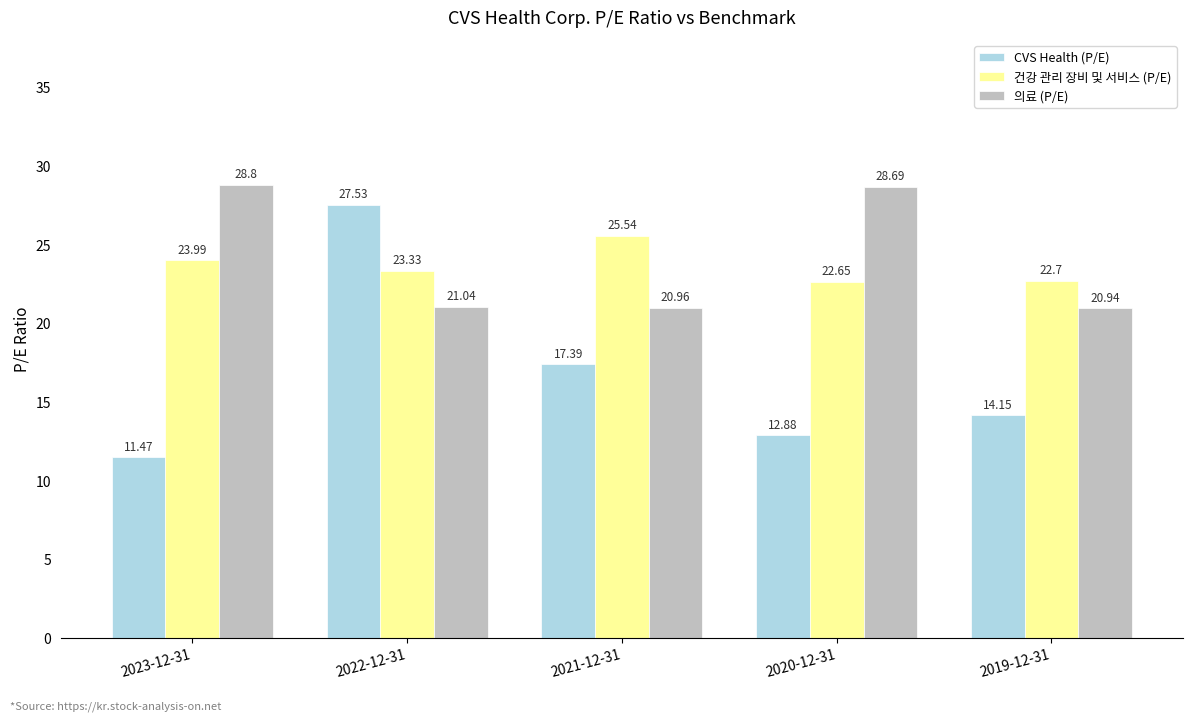

How many values in the 건강 관리 장비 및 서비스 (P/E) series are below 23?

2